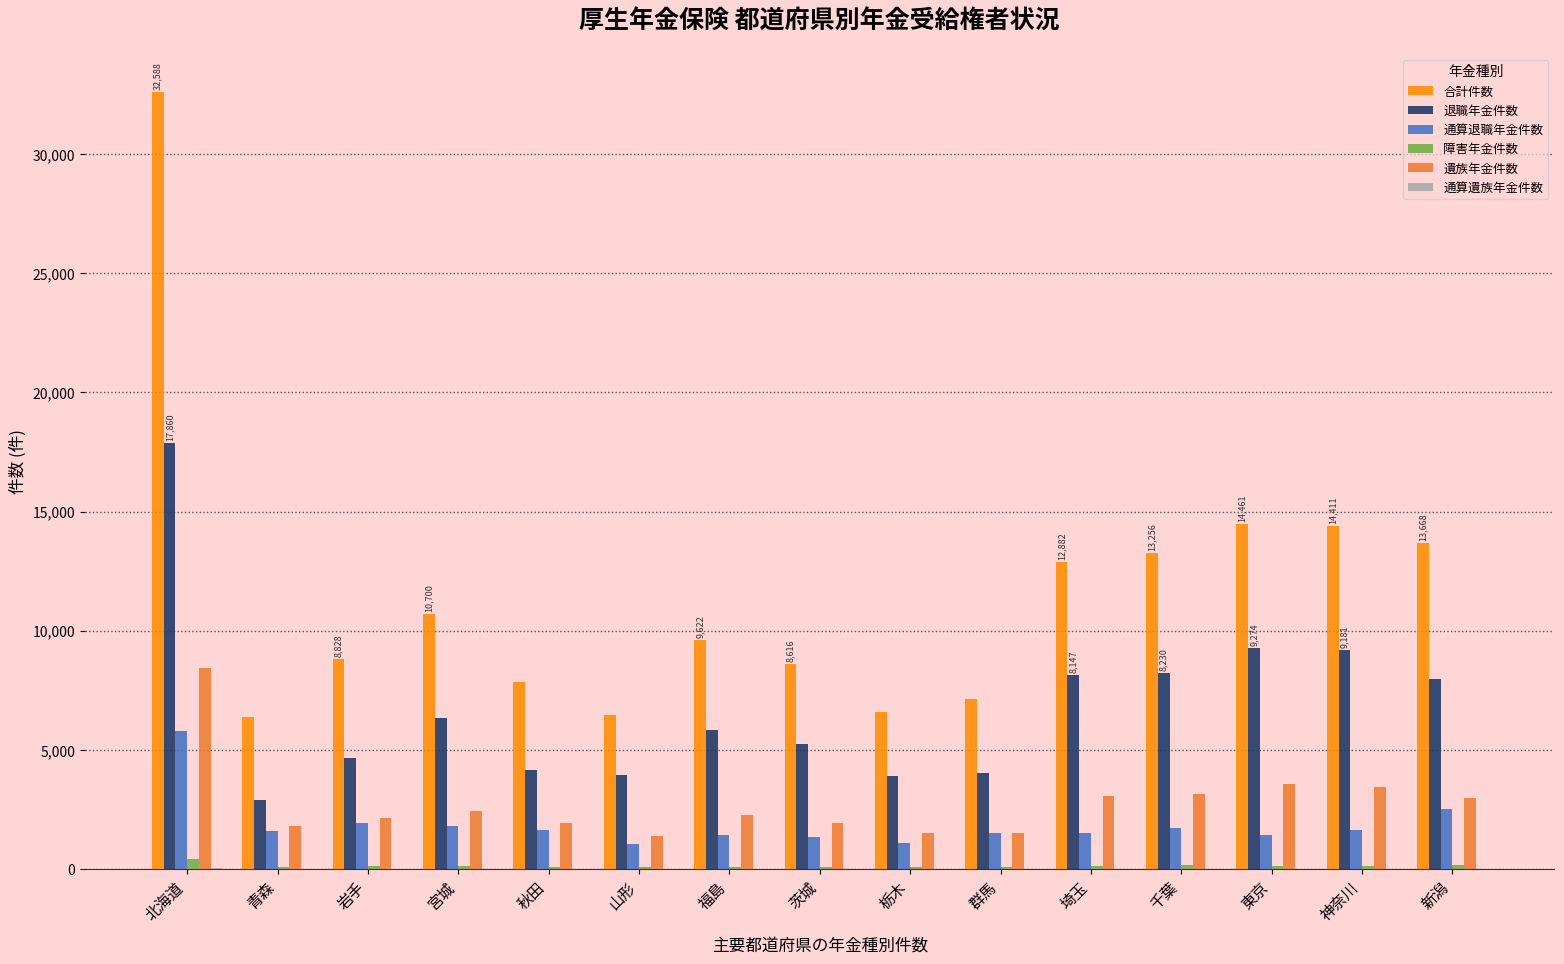

At which label does 遺族年金件数 first exceed 2272?

北海道